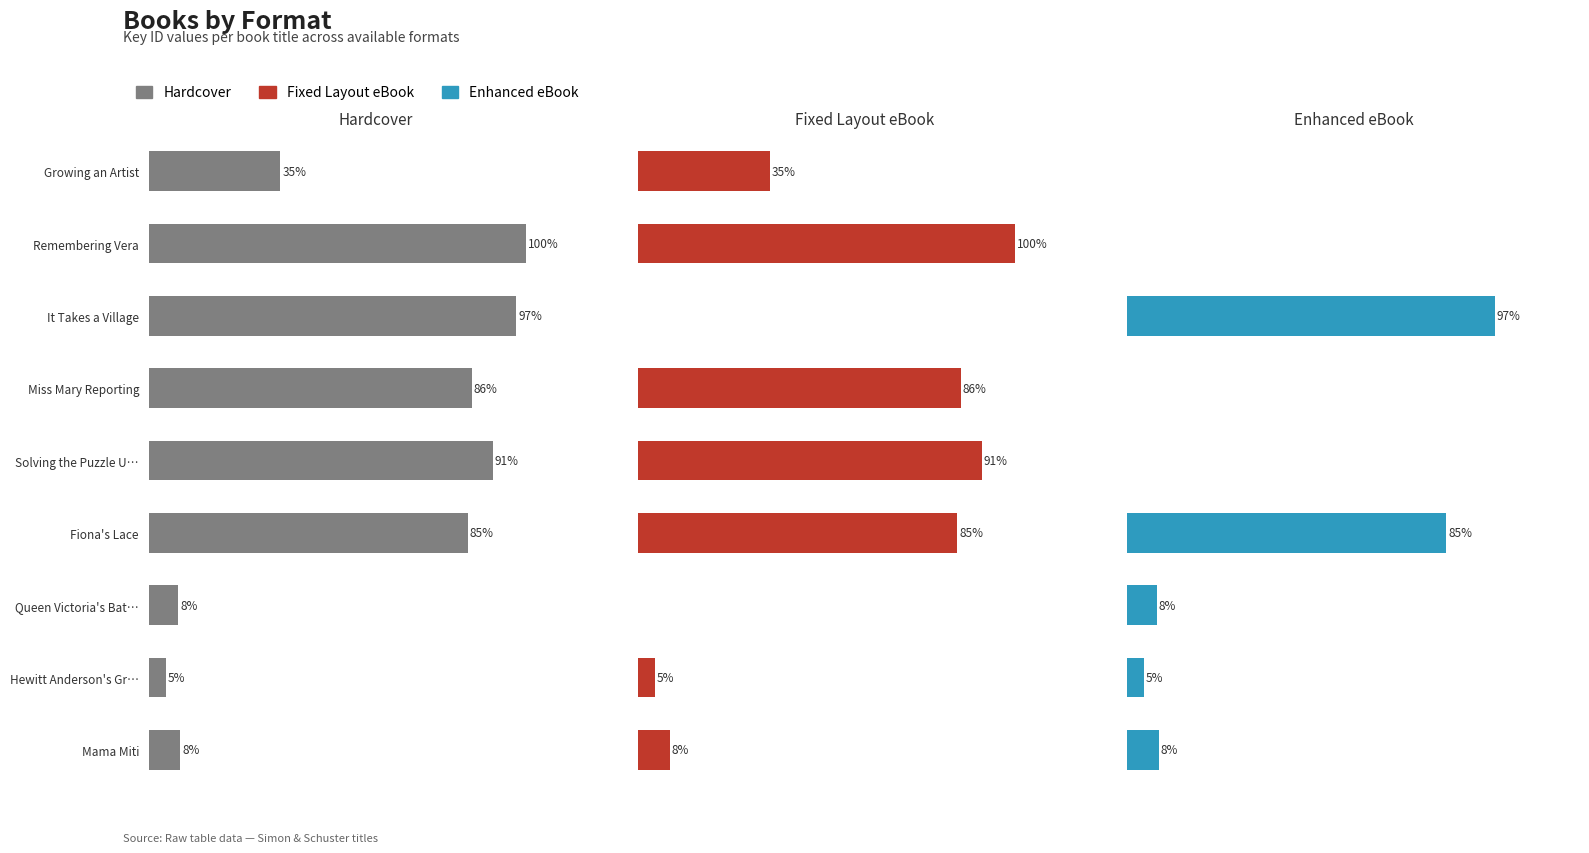

Which series has the widest spread of values?

Fixed Layout eBook